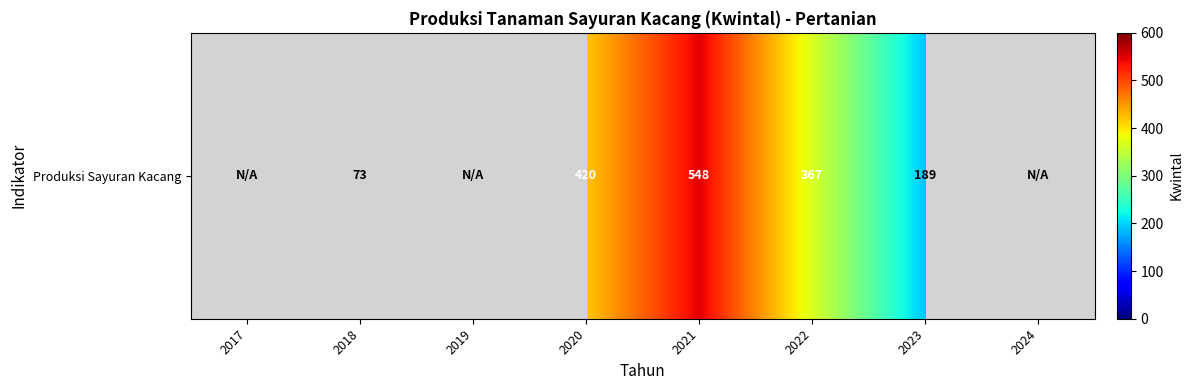

What is the maximum value shown in the chart?

548.0